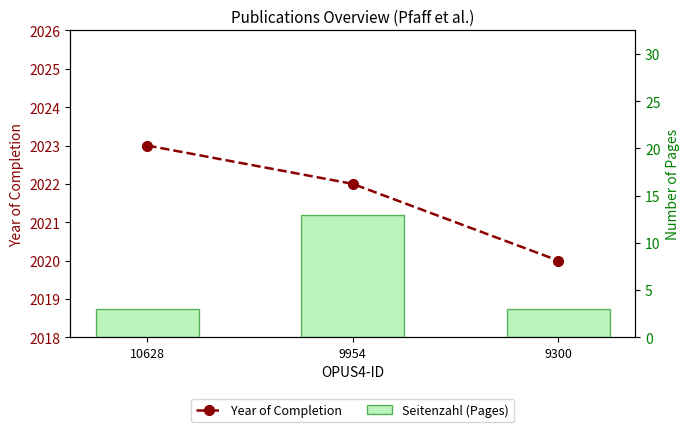

Reading left to right, transcribe all the data shown in this chart.

Year of Completion: 2023	2022	2020
Seitenzahl (Pages): 3	13	3